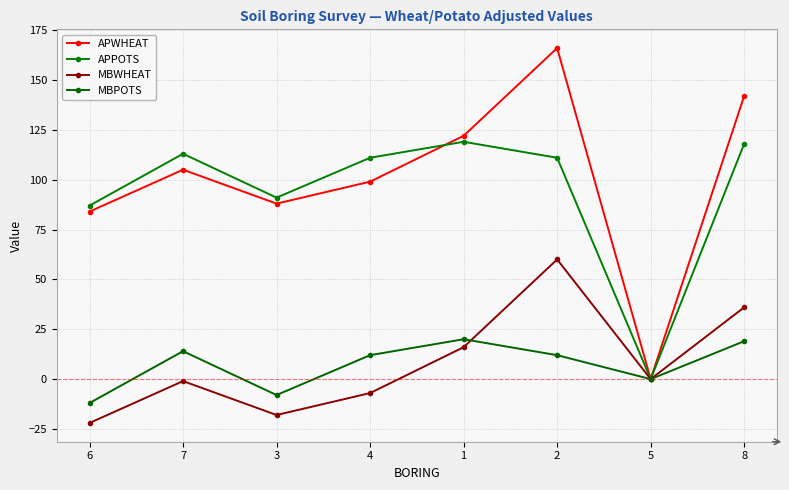

How many interior local valleys does the APPOTS series have?

2